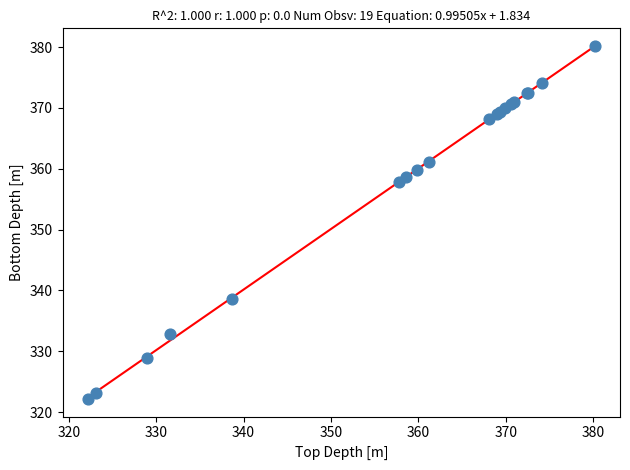

What Y value in the scatter plot is closest to 351?

357.8